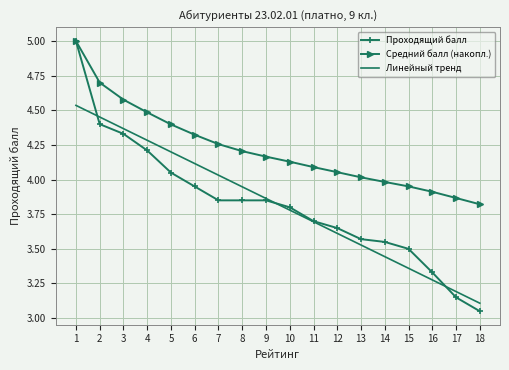

True or false: Линейный тренд and Средний балл (накопл.) intersect in this chart.

False